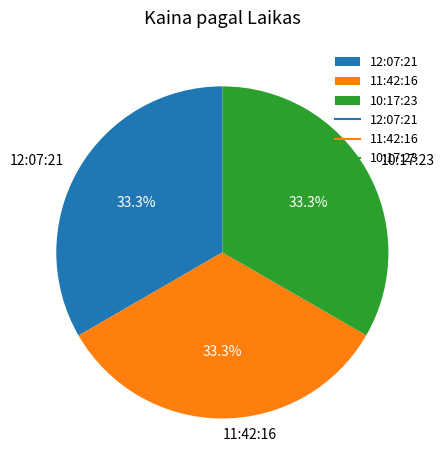

Does any single category account for the majority?

No